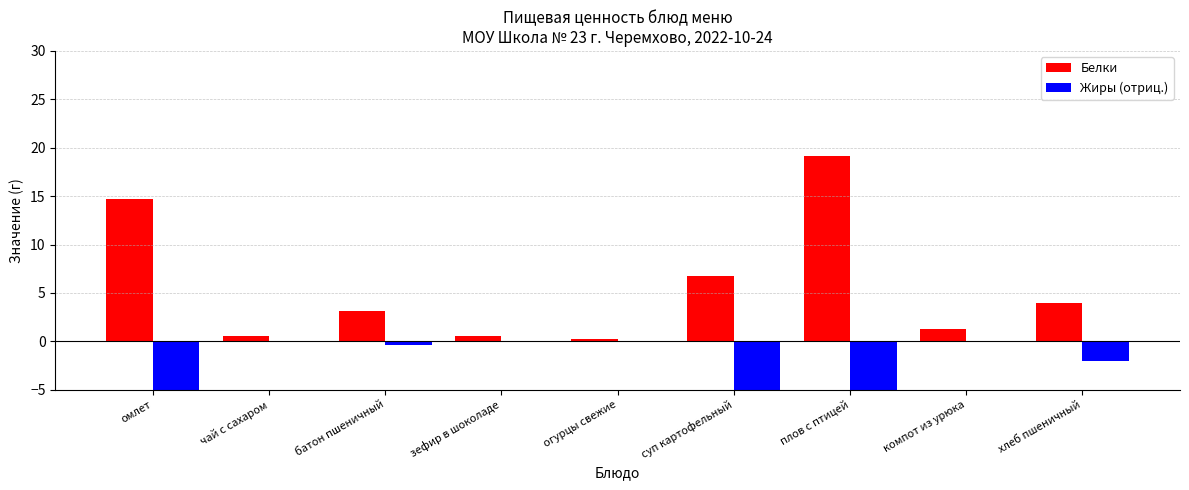

Is it true that Белки equals 5.2 at батон пшеничный?

False